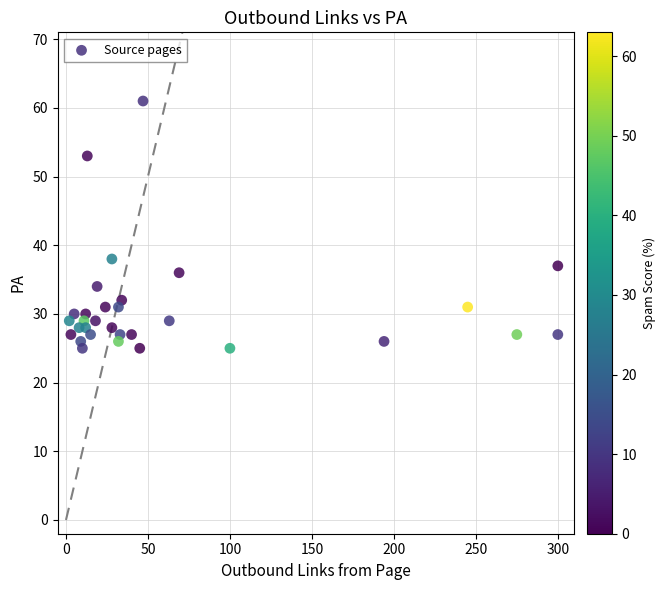

What is the range of X values (max minus min)?

298